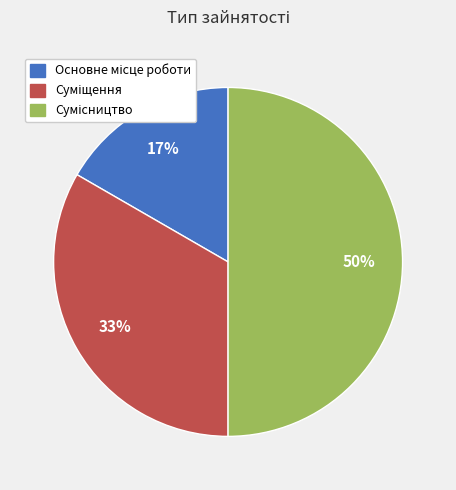

To the nearest percent, what is the average slice percentage?

33%